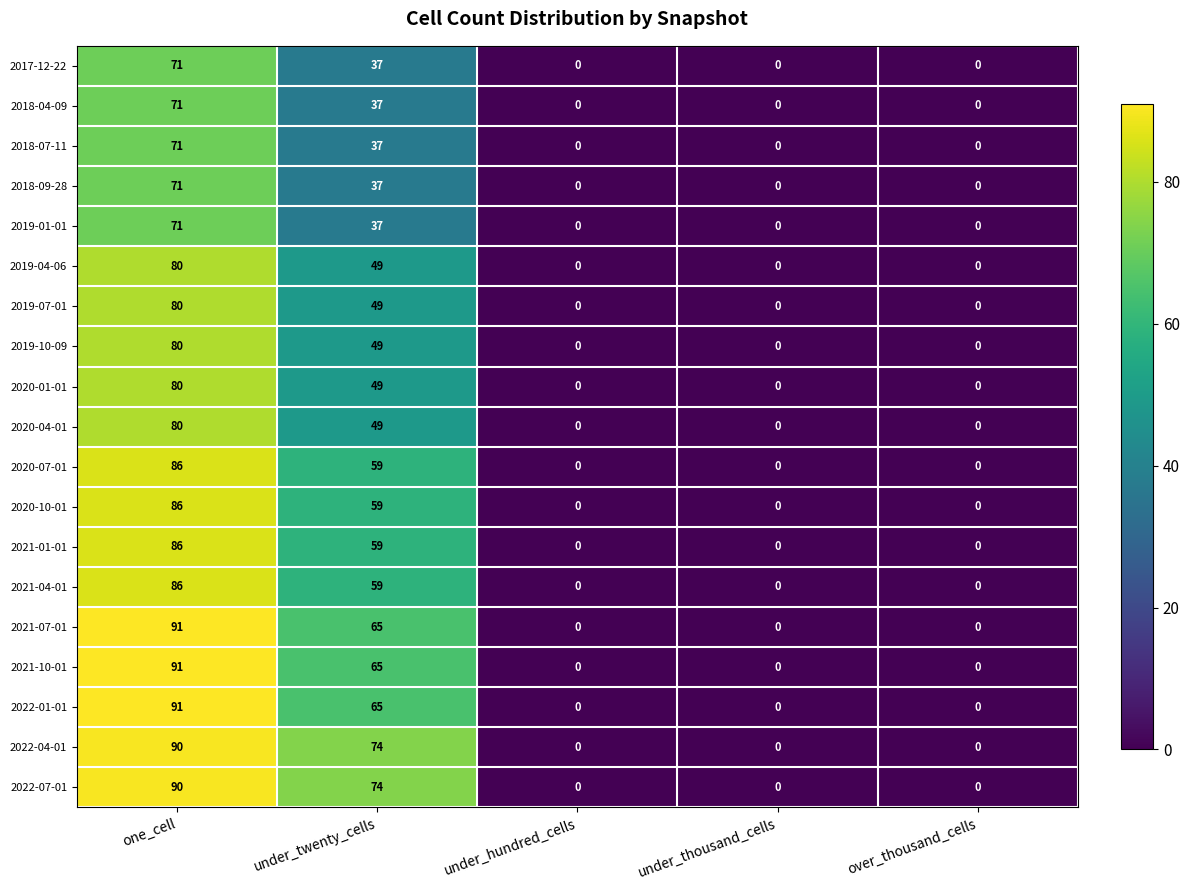

How many categories are shown in the chart?

5